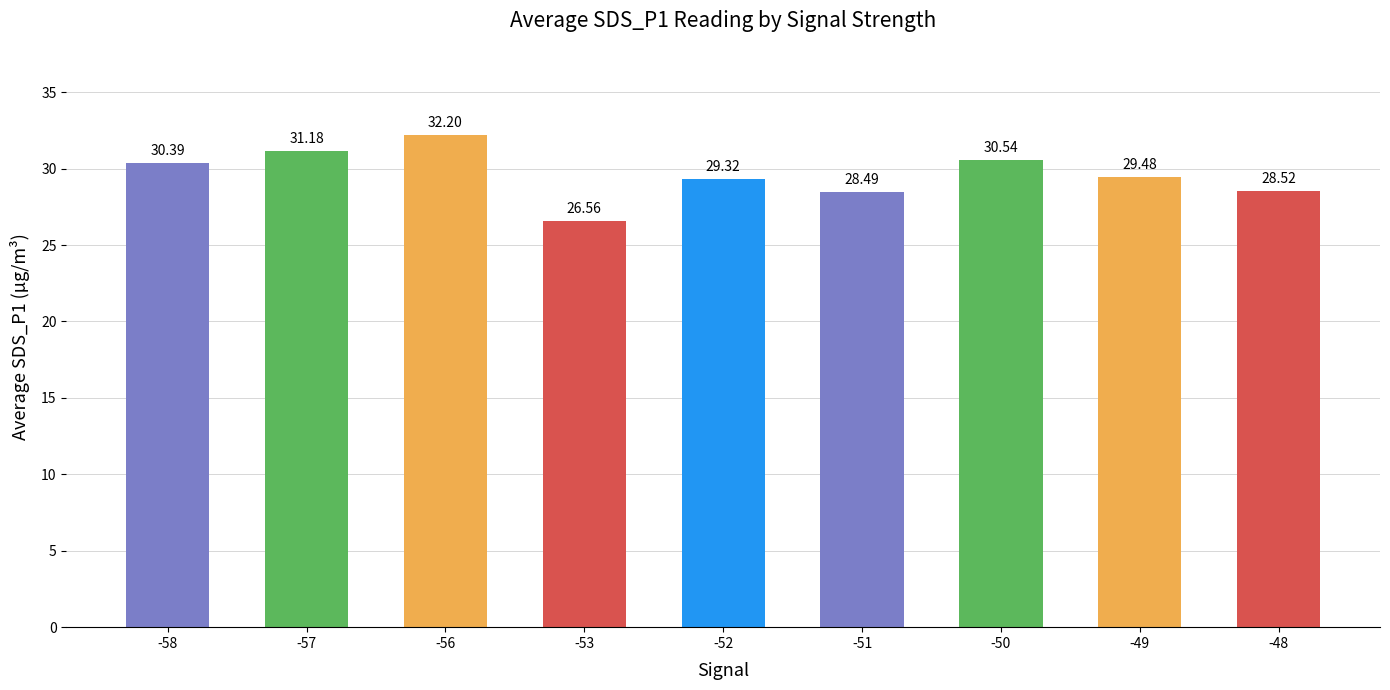

Which label corresponds to the largest value in the chart?

-56